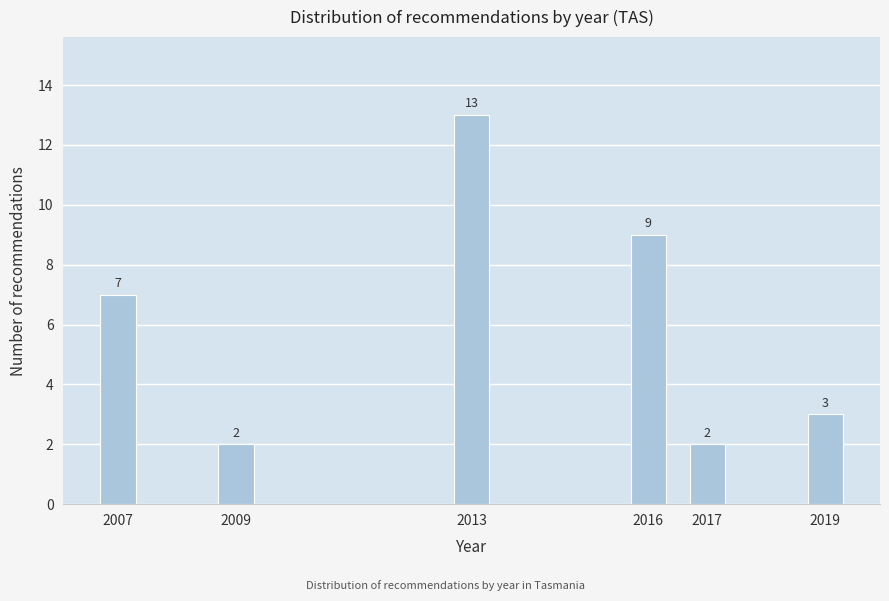

Reading left to right, transcribe all the data shown in this chart.

2007=7	2009=2	2013=13	2016=9	2017=2	2019=3